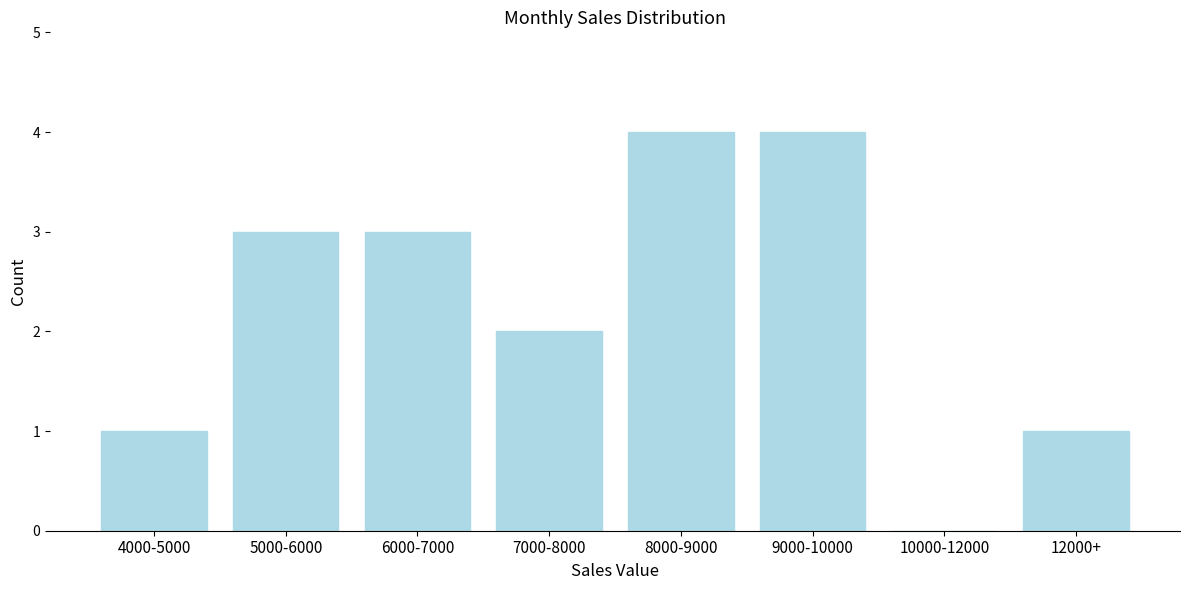

Reading left to right, extract all data points from this chart.

4000-5000=1	5000-6000=3	6000-7000=3	7000-8000=2	8000-9000=4	9000-10000=4	10000-12000=0	12000+=1